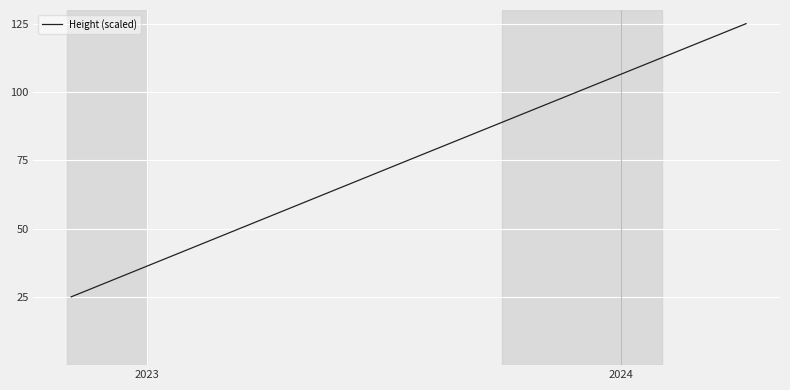

True or false: there are more than 2 points higher than both neighbors.

False